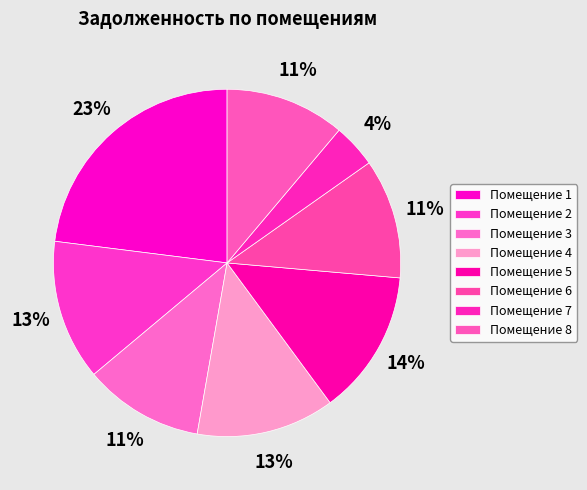

How many segments does this pie chart have?

8